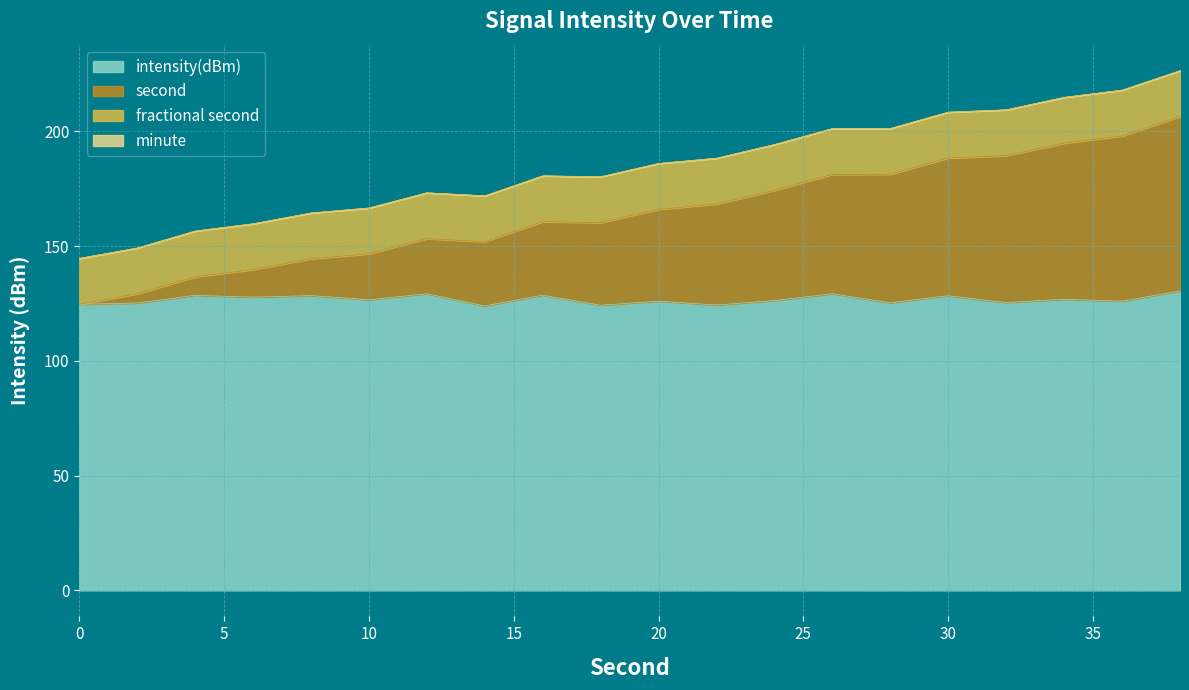

At which category is the sum across all series the highest?

38